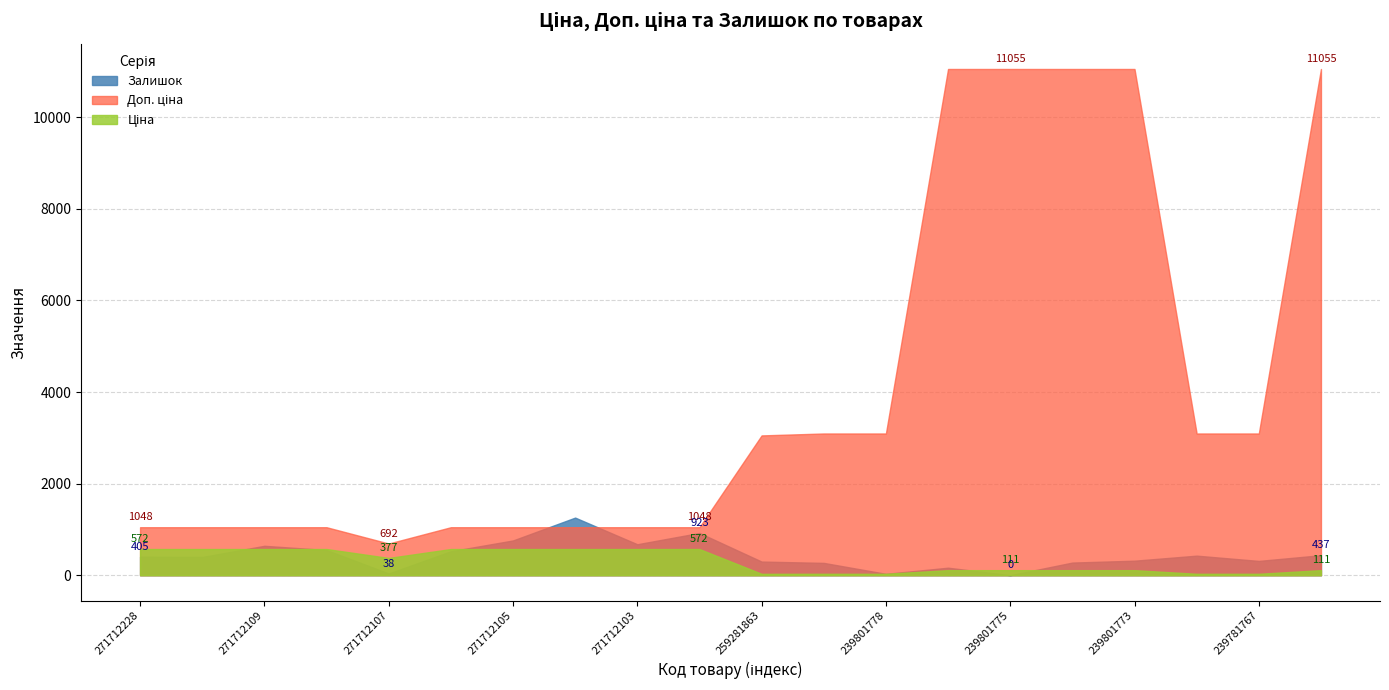

What is the average value of the Залишок series?

435.1